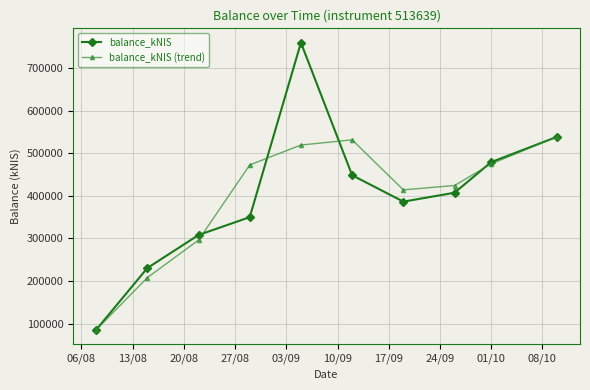

In balance_kNIS, how many points are higher than both neighbors (excluding endpoints)?

1